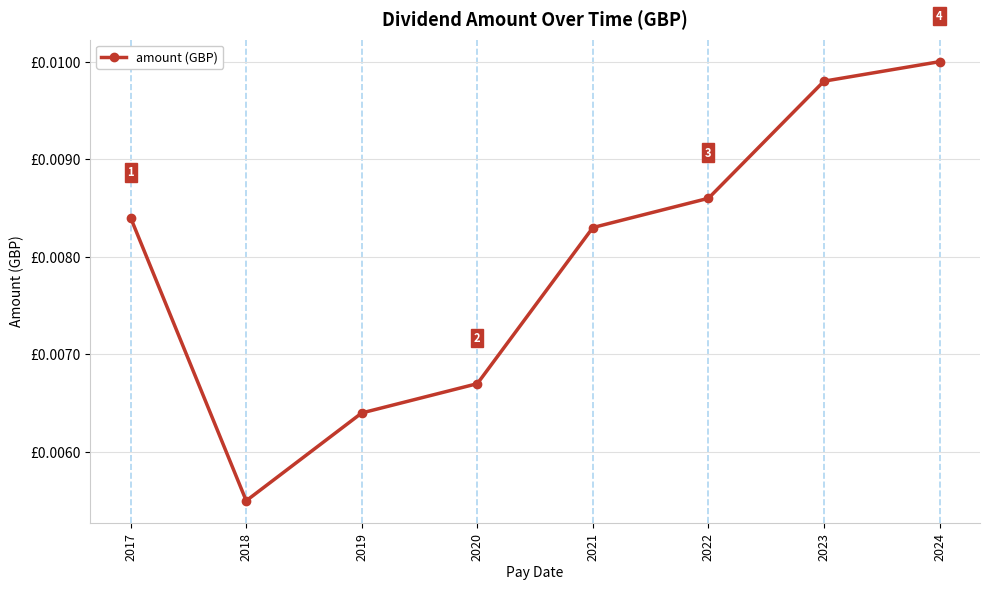

True or false: there are more than 1 points higher than both neighbors.

False